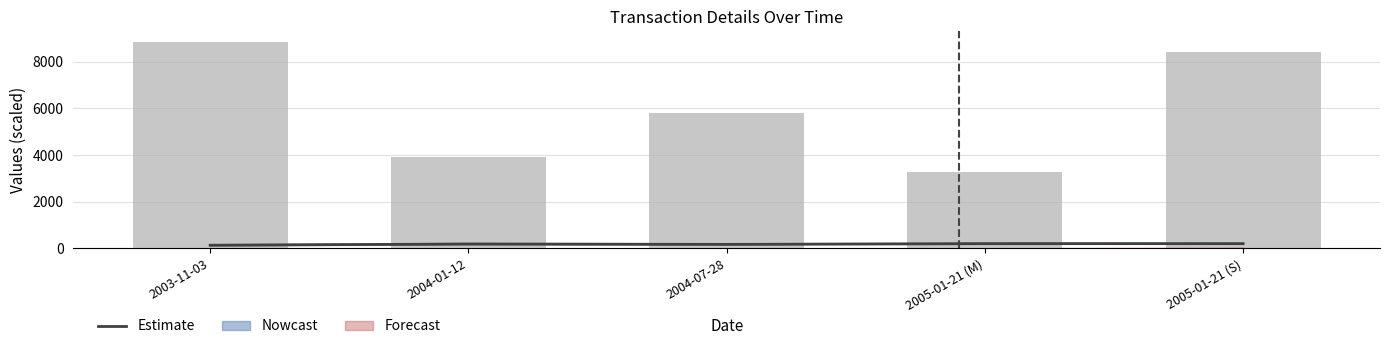

What position from the right is 2003-11-03?

5